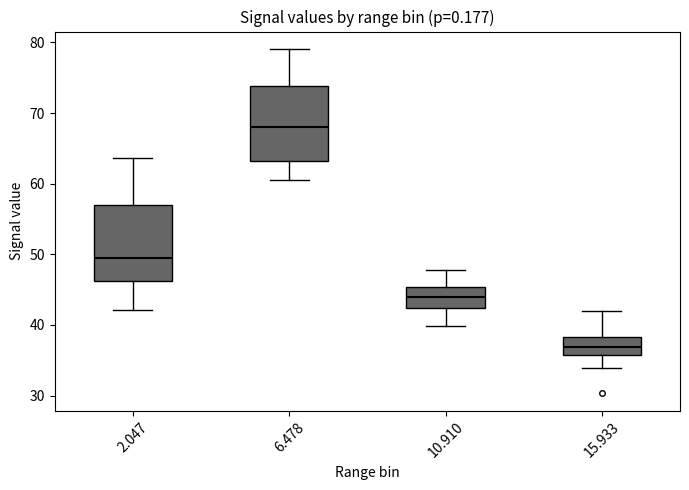

Reading left to right, read every box against the y-axis: the position of its median line, the range the box covers, and the ends of its whiskers. The values are not printed on the chart, so give them approximately, as read against the axis.

2.047: median 50, box 46 to 57, whiskers 42 to 64
6.478: median 68, box 63 to 74, whiskers 61 to 79
10.910: median 44, box 42 to 45, whiskers 40 to 48
15.933: median 37, box 36 to 38, whiskers 34 to 42